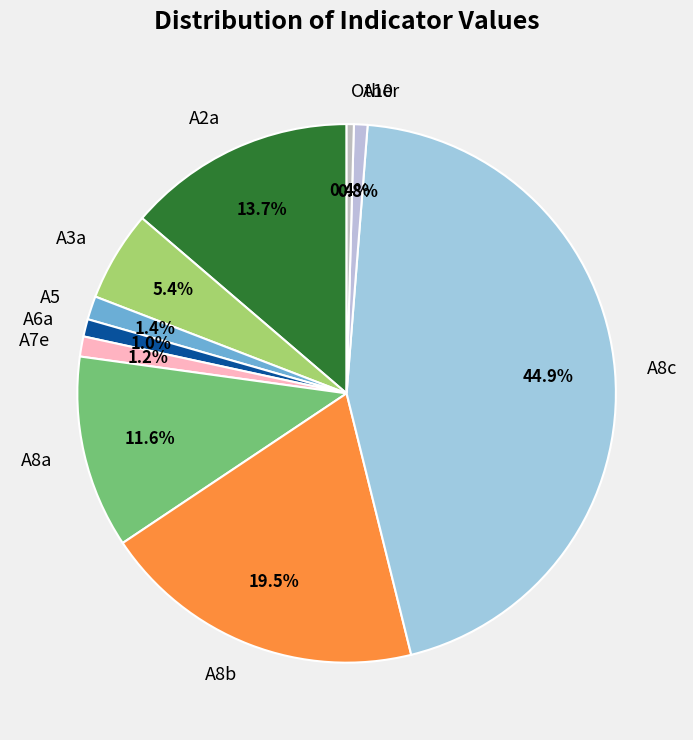

Count the number of slices in the pie.

10